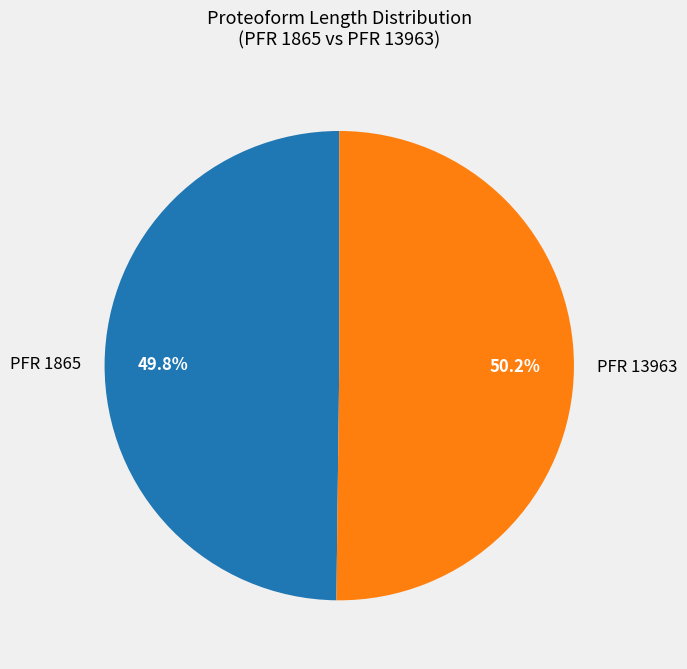

Is there any slice that represents more than half of the pie?

Yes